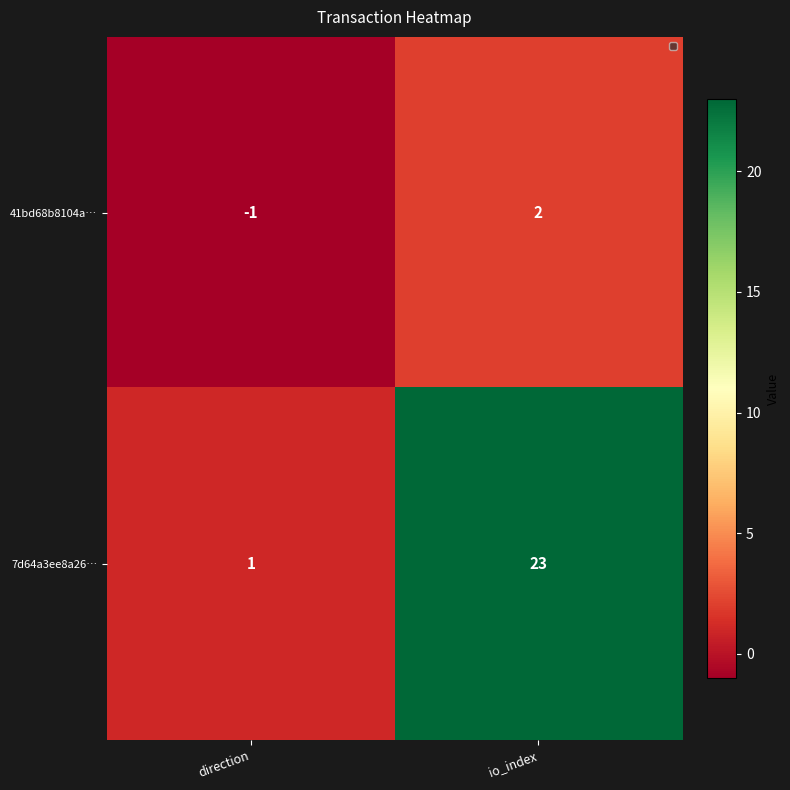

Reading left to right, extract all data points from this chart.

41bd68b8104a…: -1	2
7d64a3ee8a26…: 1	23